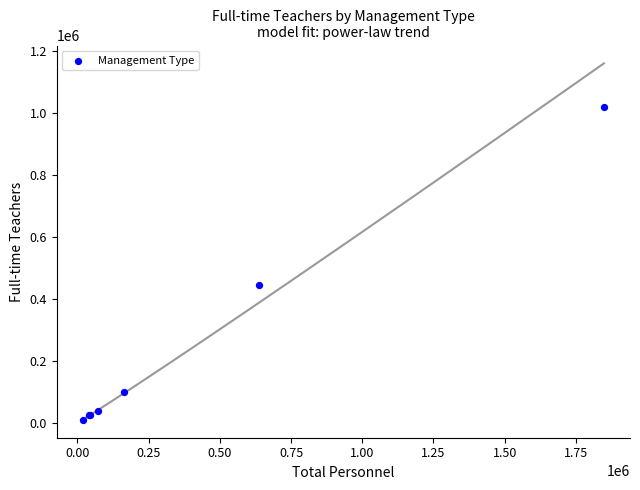

What Y value in the scatter plot is closest to 514786?

444015